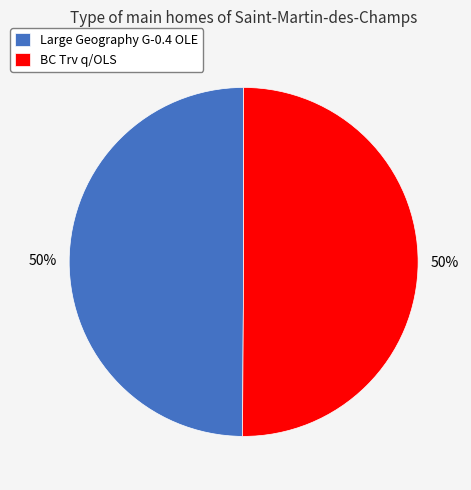

True or false: Large Geography G-0.4 OLE accounts for 50% of the total.

True